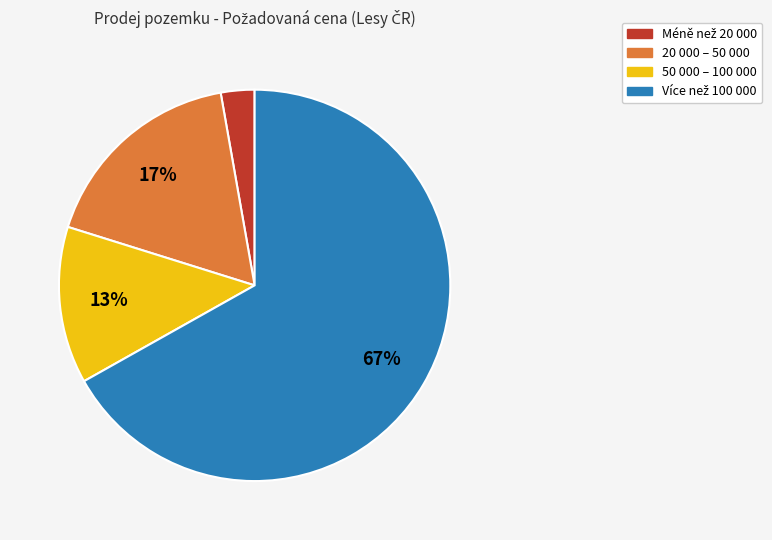

Count the number of slices in the pie.

4